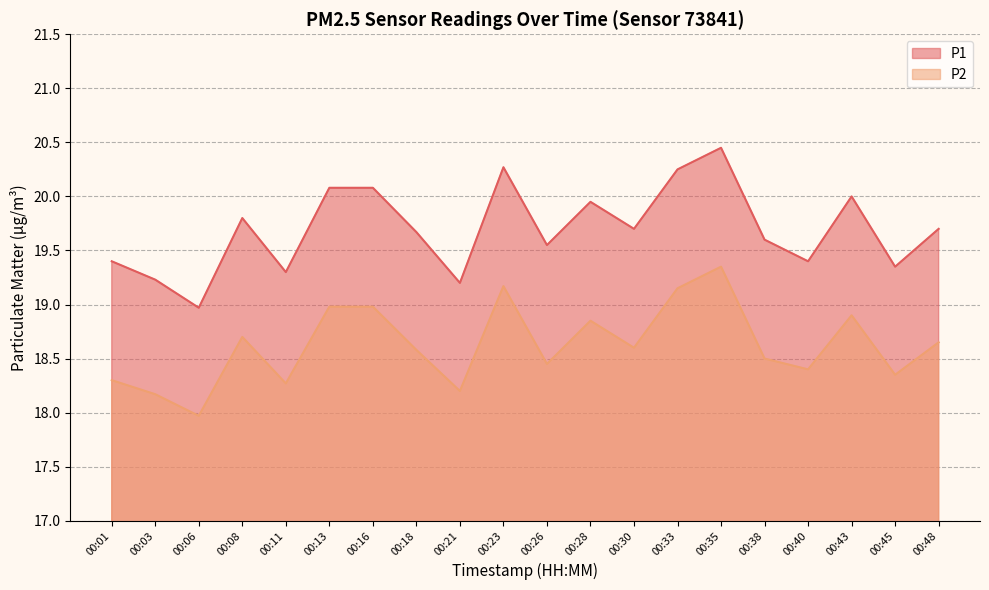

How many interior local peaks does the P2 series have?

5